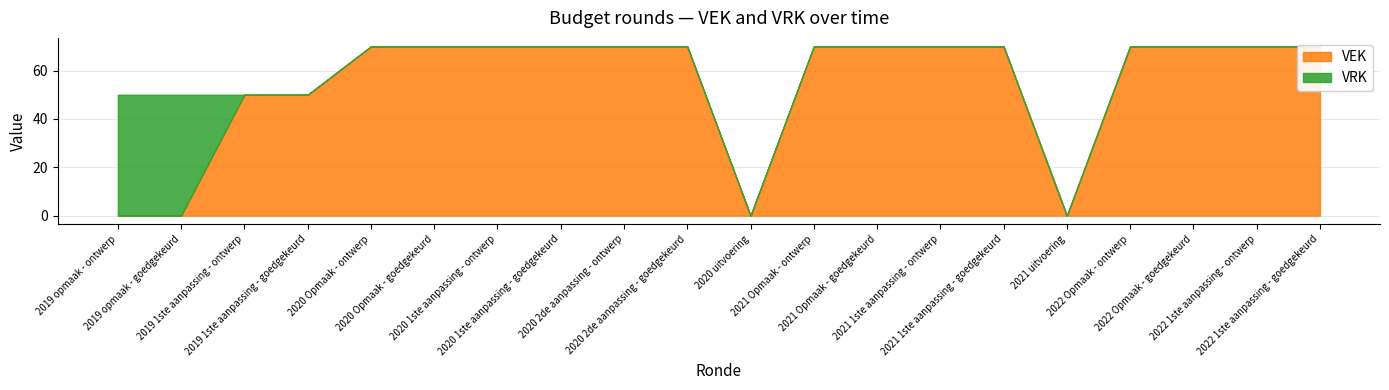

True or false: VRK and VEK cross at least once.

True